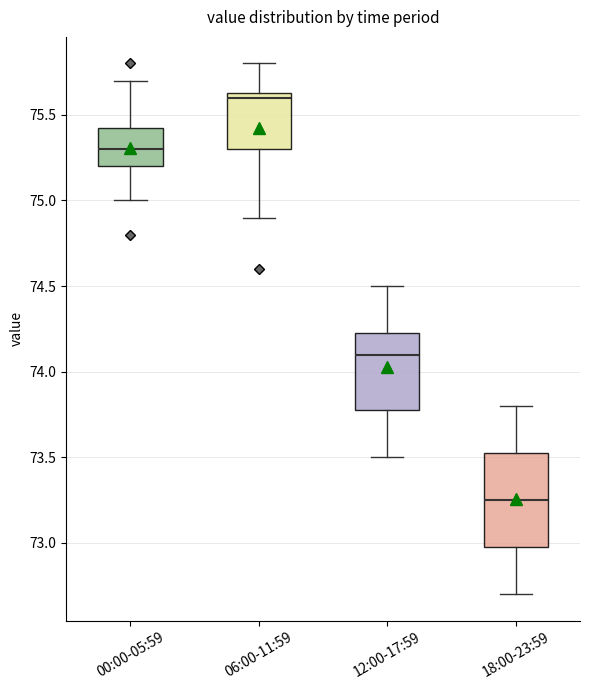

Which box's median line is the lowest?

18:00-23:59